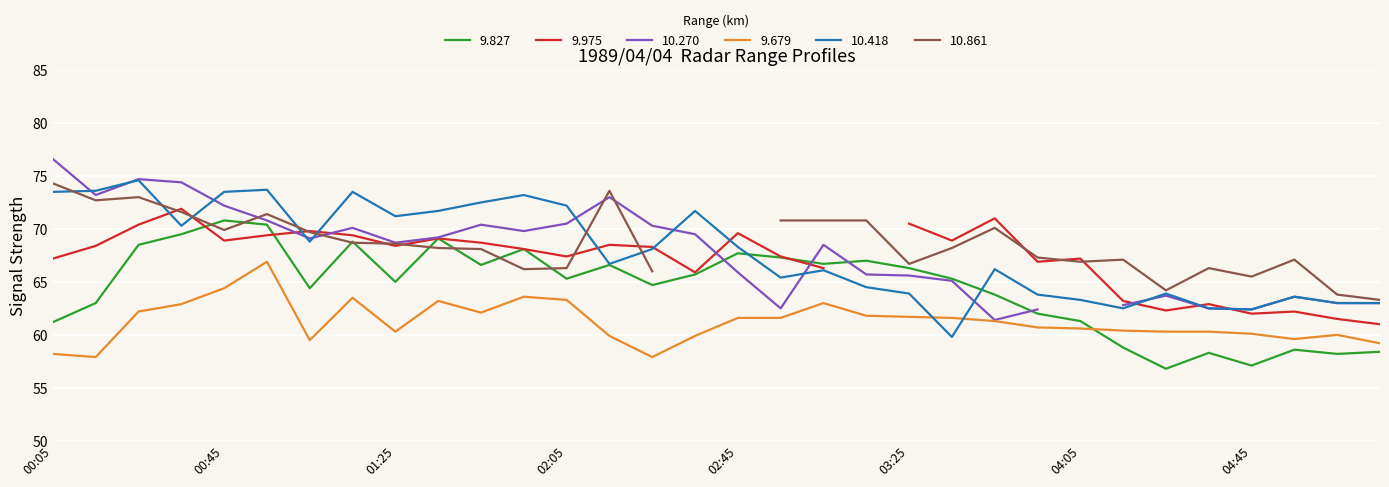

Which category has the highest value in the 9.679 series?

1989/04/04 00:55